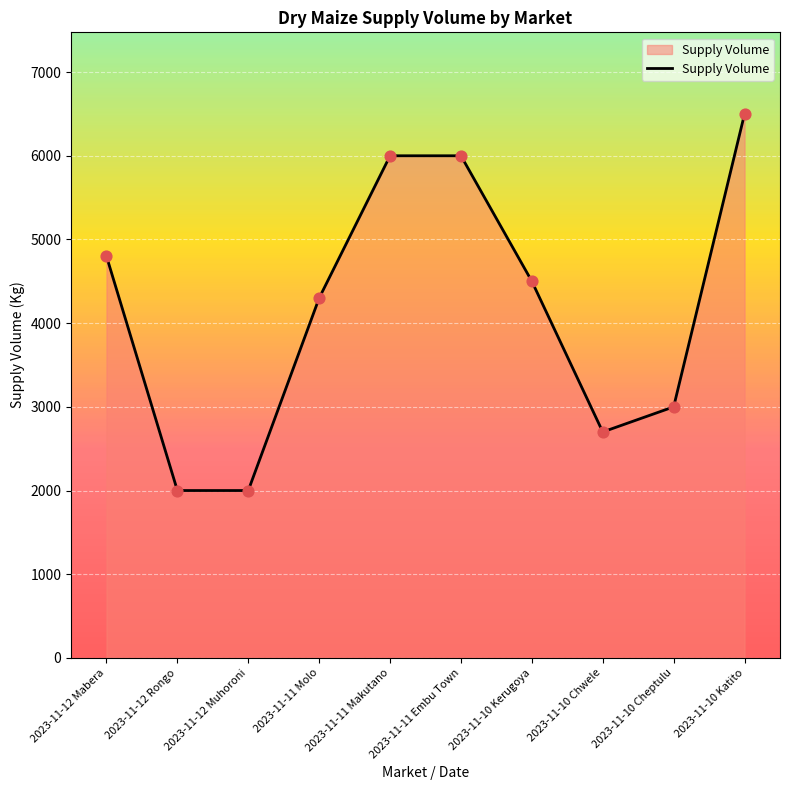

Between 2023-11-11 Embu Town and 2023-11-10 Chwele, which is larger?

2023-11-11 Embu Town